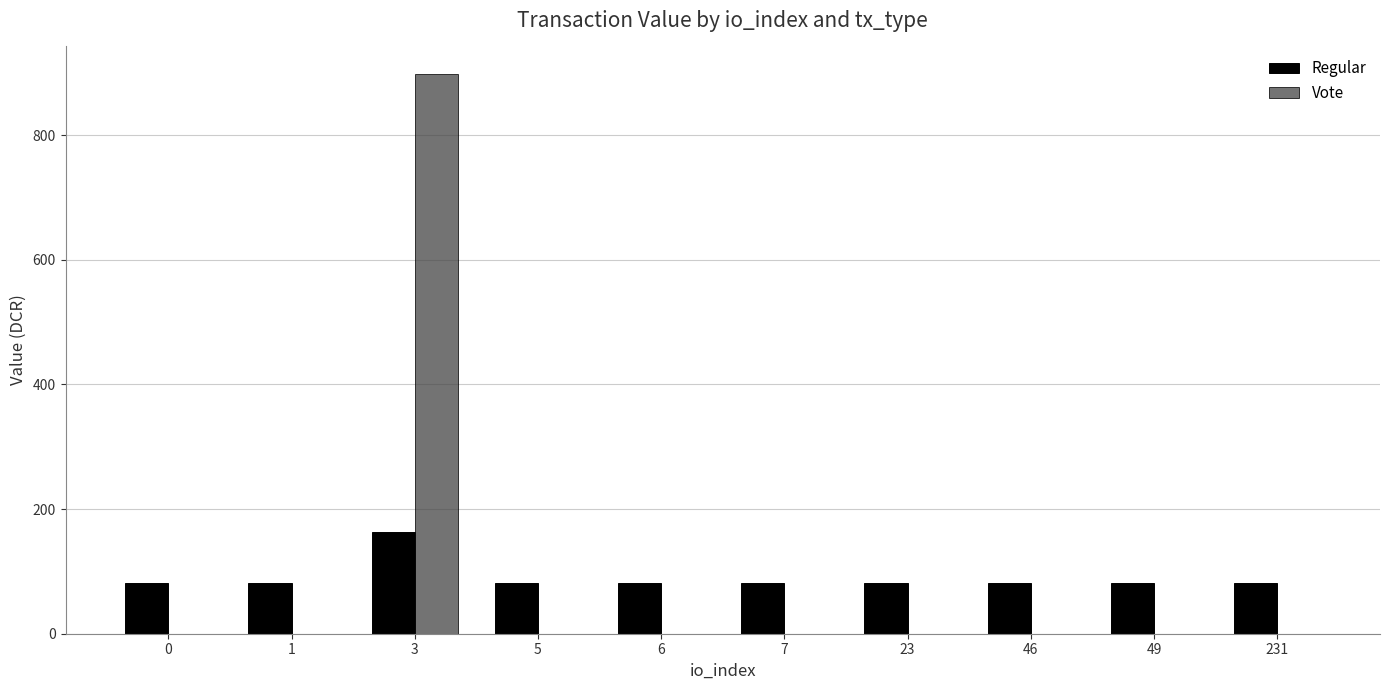

Is the value of Regular at 0 greater than the value of Vote at 3?

No